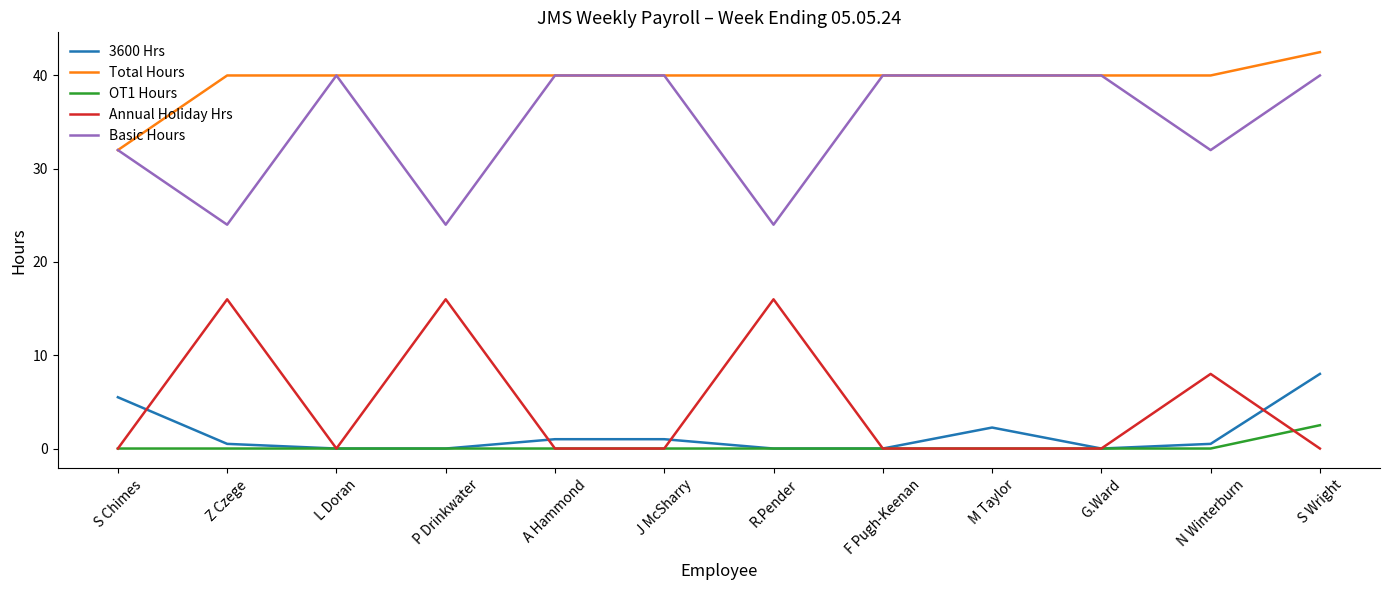

Which label corresponds to the largest value in the chart?

S Wright